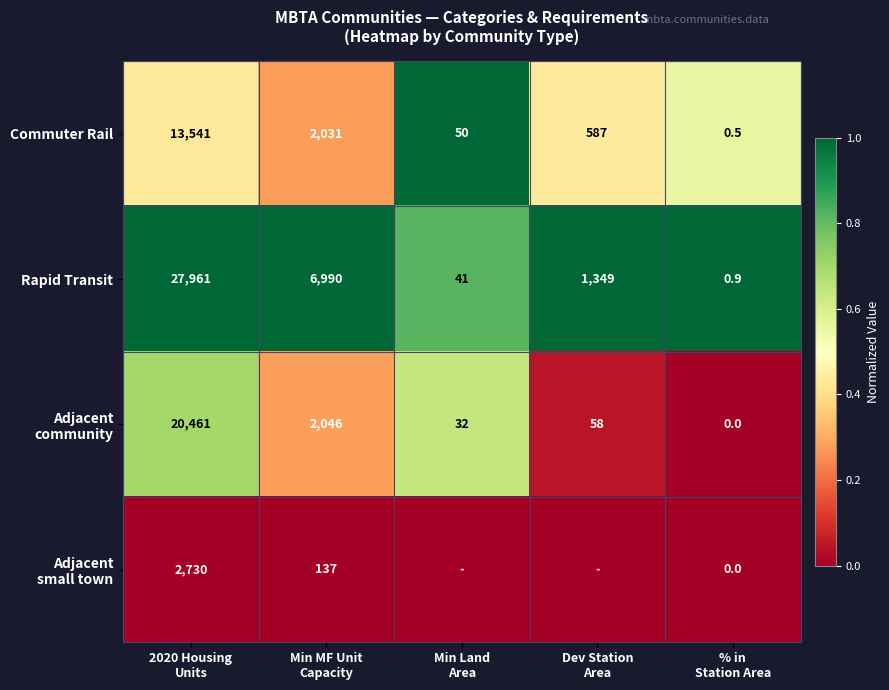

What is the average value of the Commuter Rail series?

3241.9